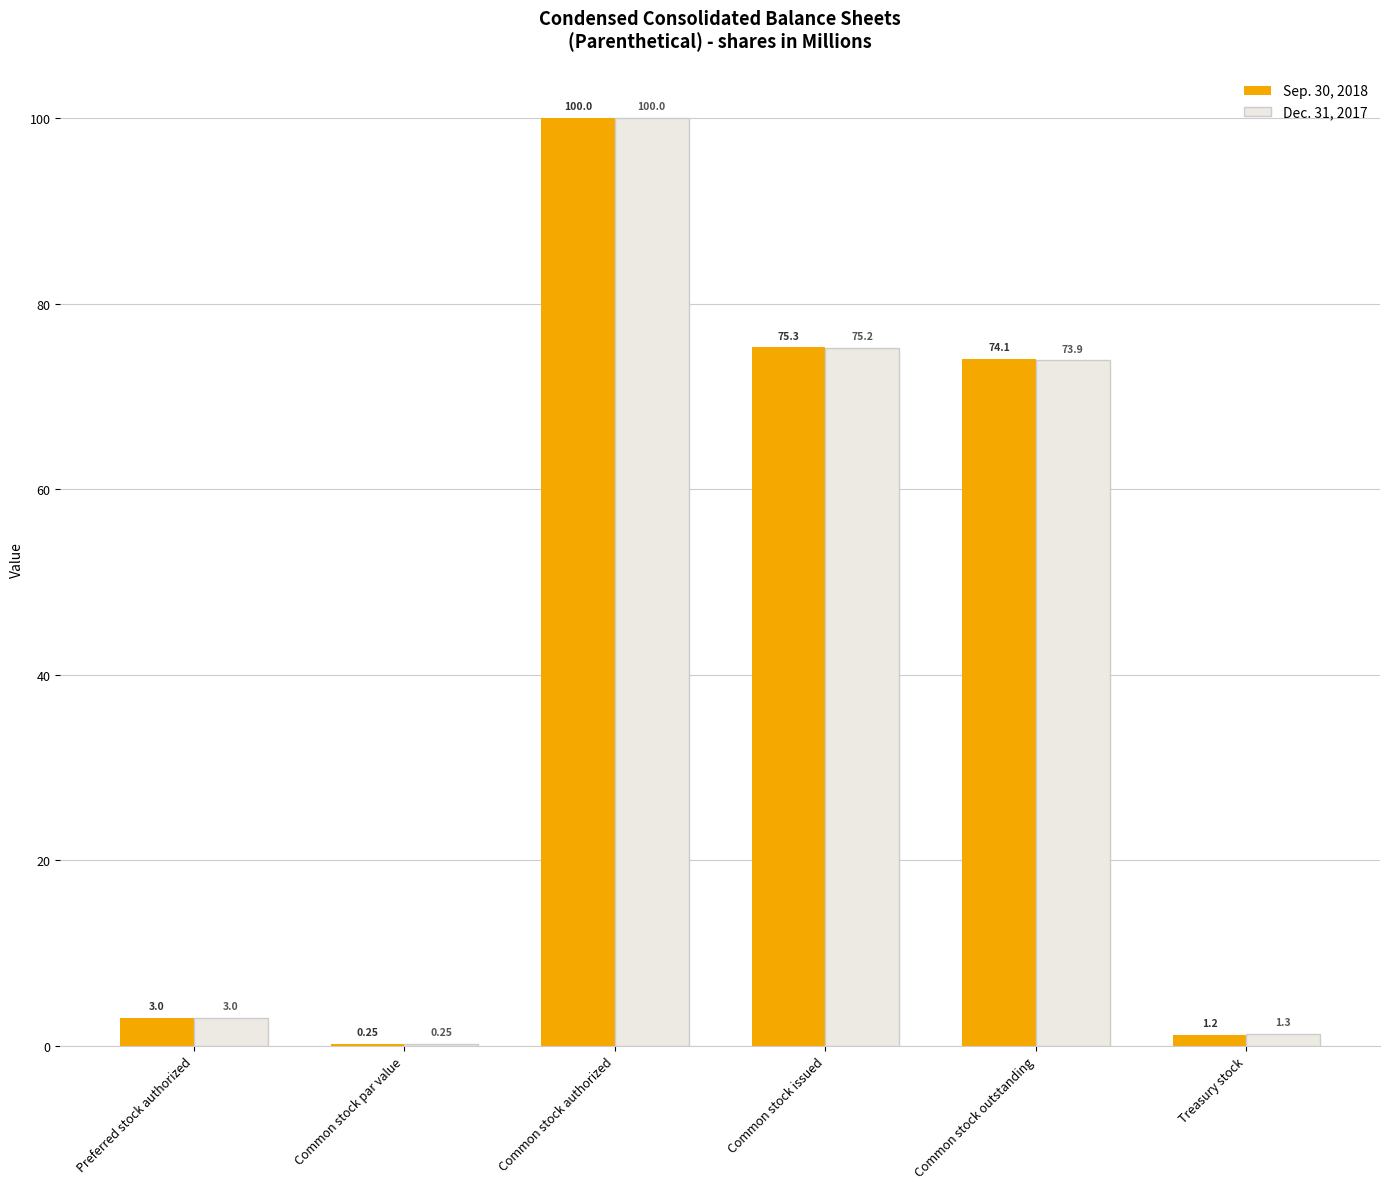

At which label does Sep. 30, 2018 reach its peak?

Common stock authorized